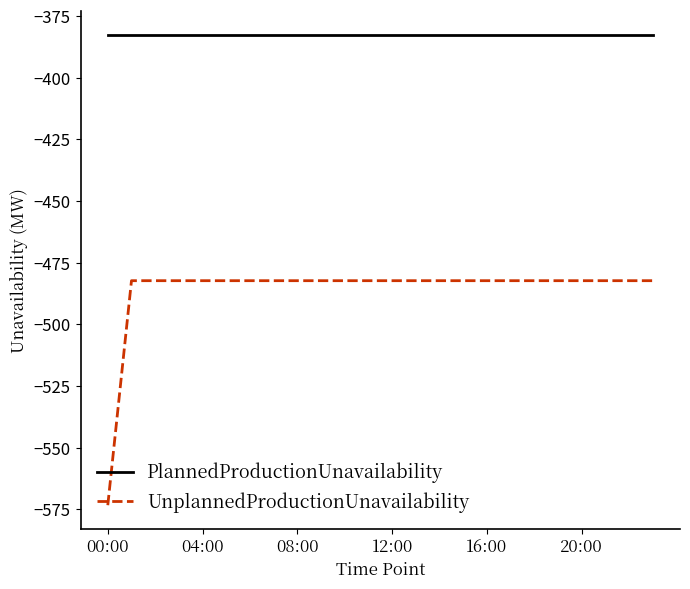

Which series has the widest spread of values?

UnplannedProductionUnavailability